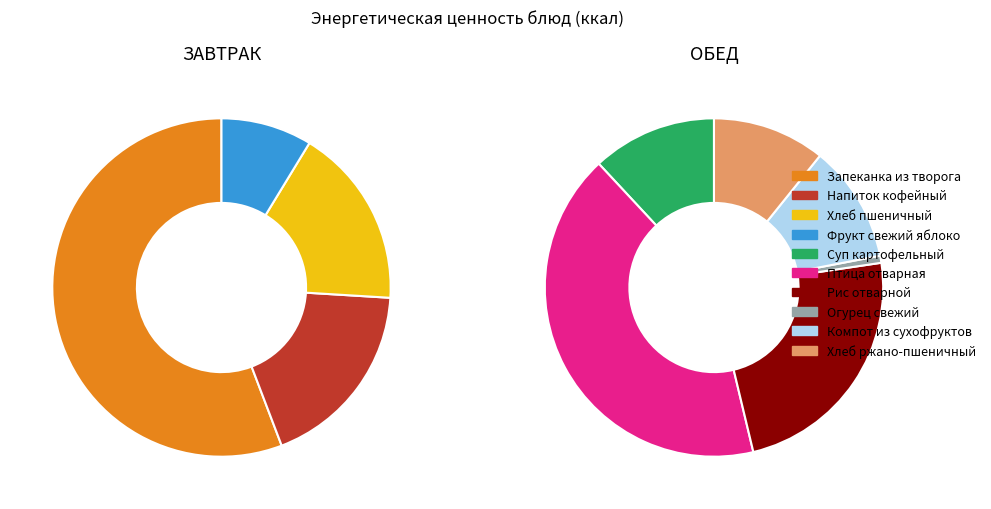

Does Рис отварной account for over 50% of the chart?

No